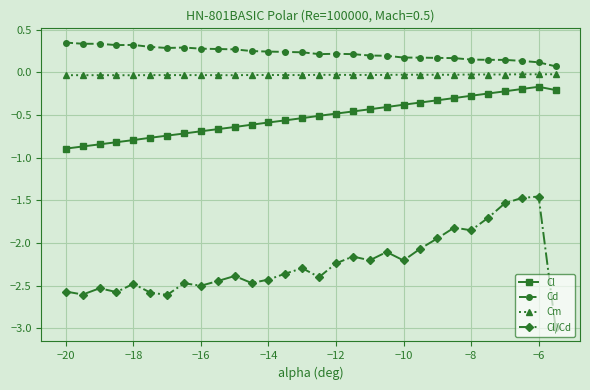

Which series has the largest total across all categories?

Cd